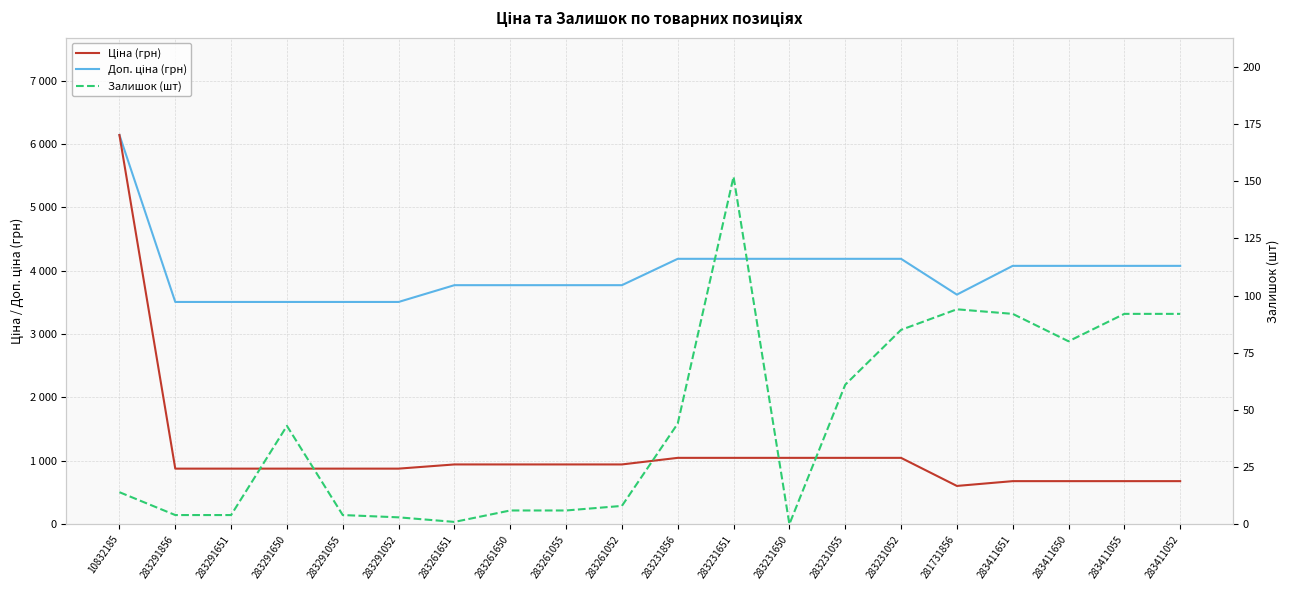

True or false: Залишок (шт) and Ціна (грн) intersect in this chart.

False